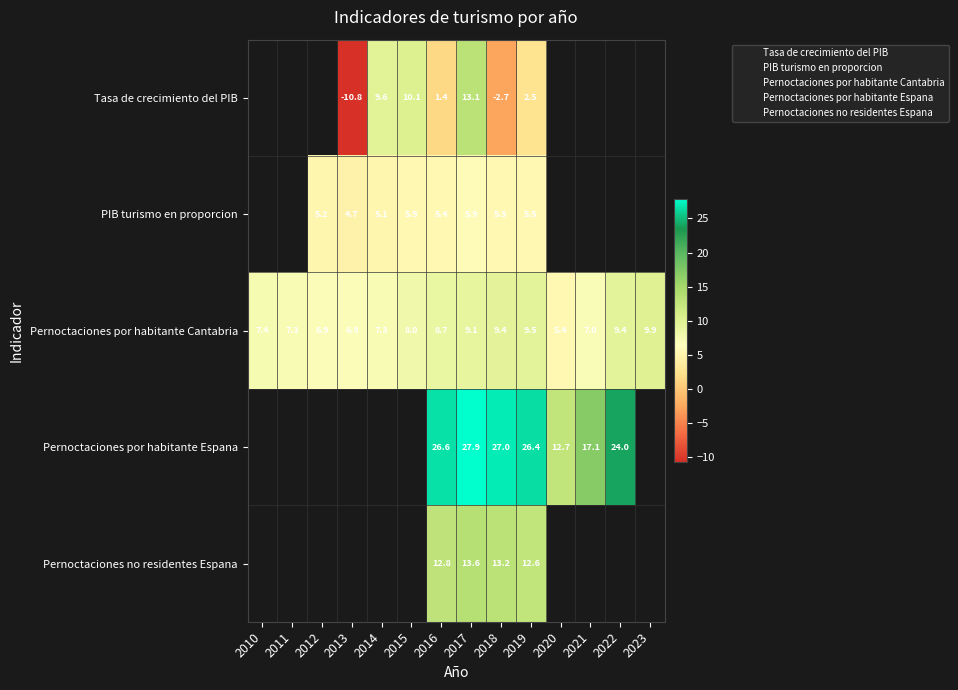

What is the difference between the maximum and second lowest values in the Pernoctaciones por habitante Cantabria series?

3.1